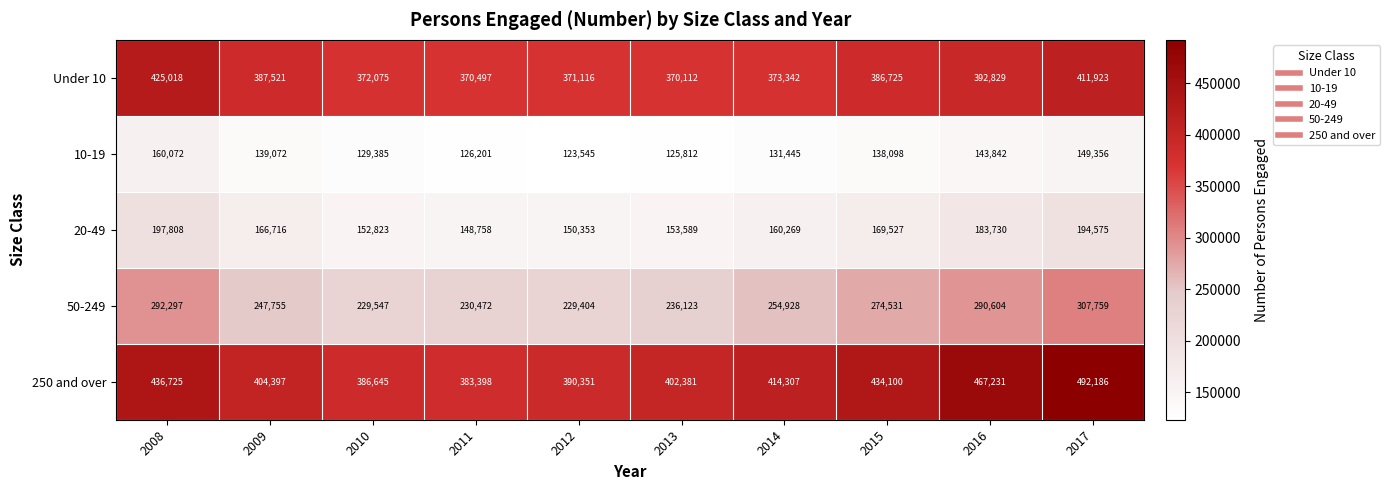

At which category is the sum across all series the highest?

2017